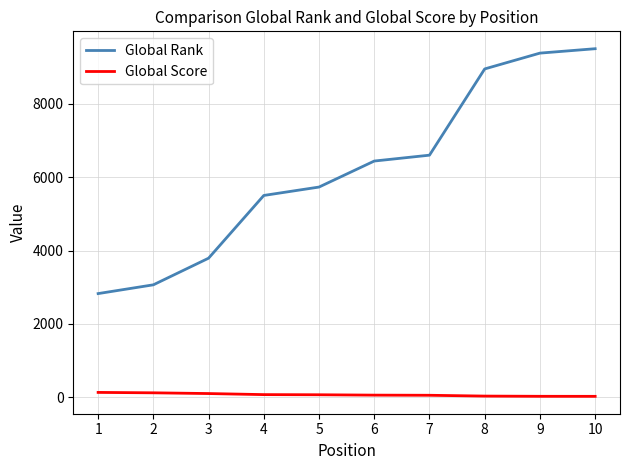

Rank the series by their maximum value, from lowest to highest.

Global Score, Global Rank